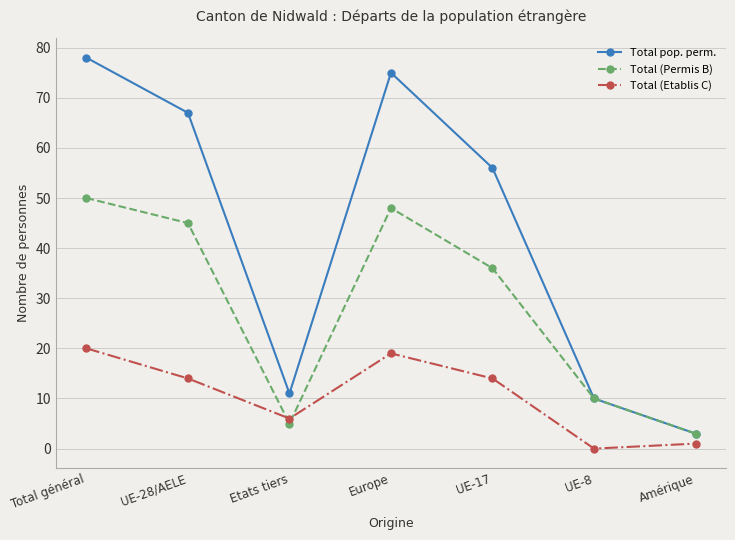

At which category does Total pop. perm. reach its first local valley?

Etats tiers